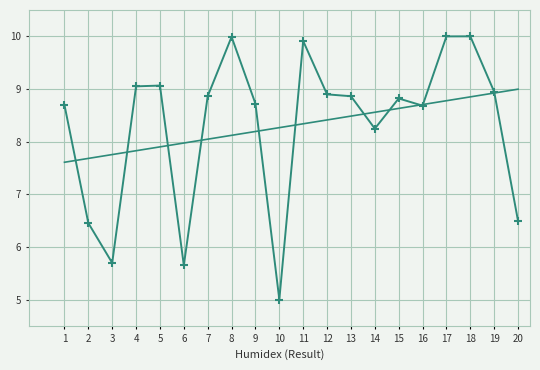

Reading left to right, what are all the values shown in this chart?

8.7	6.5	5.7	9.0	9.1	5.7	8.9	10.0	8.7	5.0	9.9	8.9	8.9	8.2	8.8	8.7	10.0	10.0	8.9	6.5